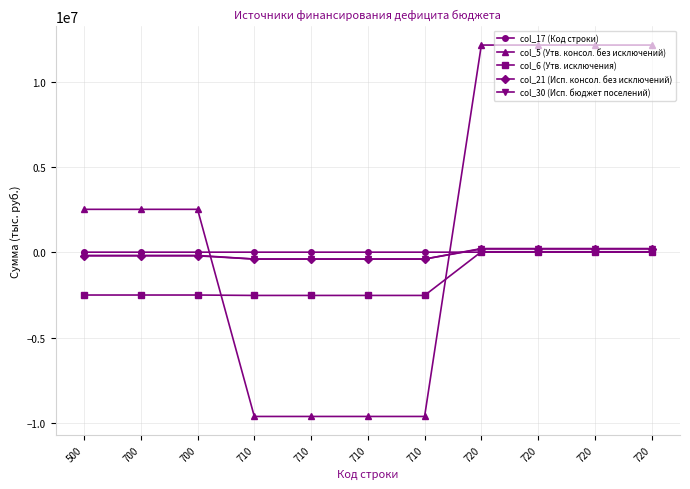

The value of col_17 (Код строки) at 500 is 189.3. True or false?

False